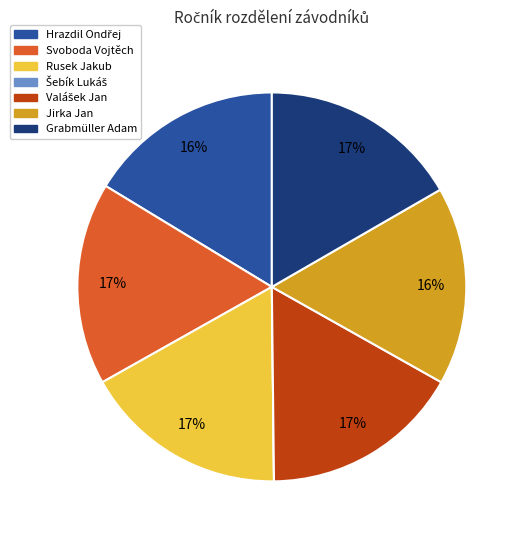

Does any single category account for the majority?

No